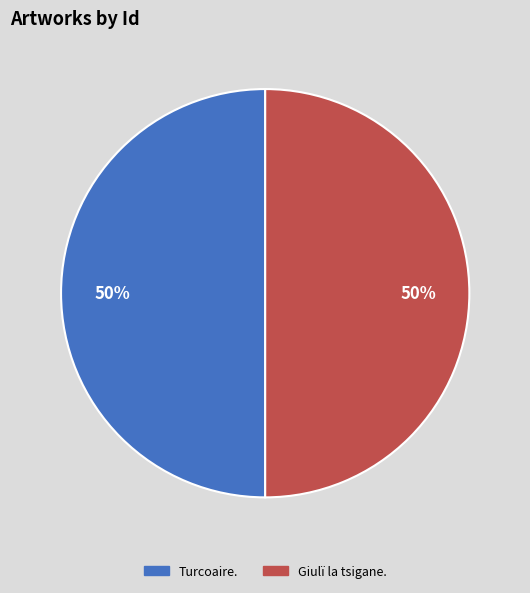

Combined, do Giulï la tsigane. and Turcoaire. account for over 50%?

Yes